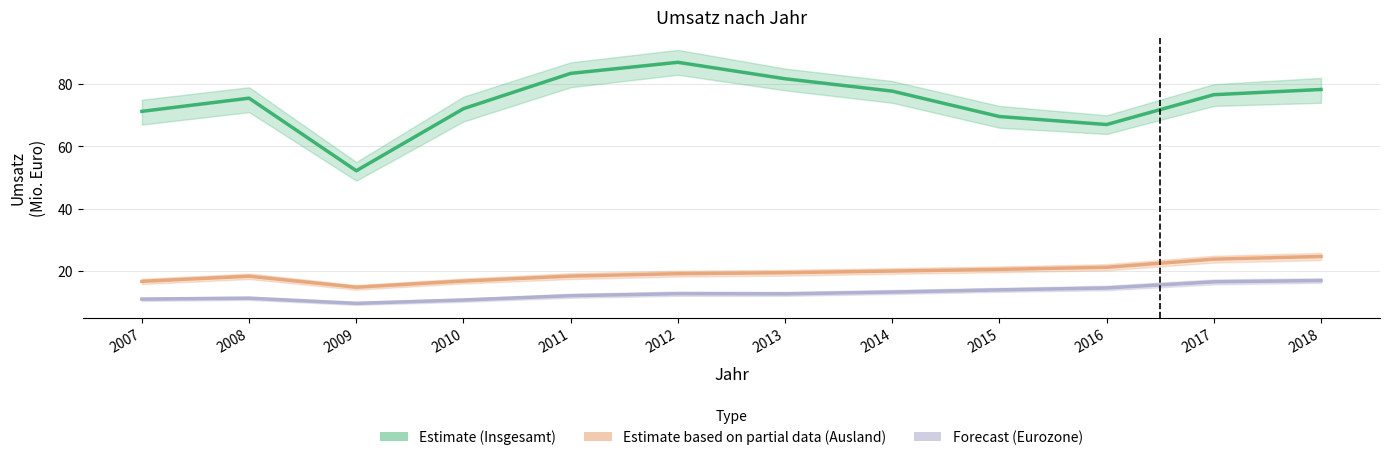

What is the average value of the Umsatz_Ausland series?

19.5